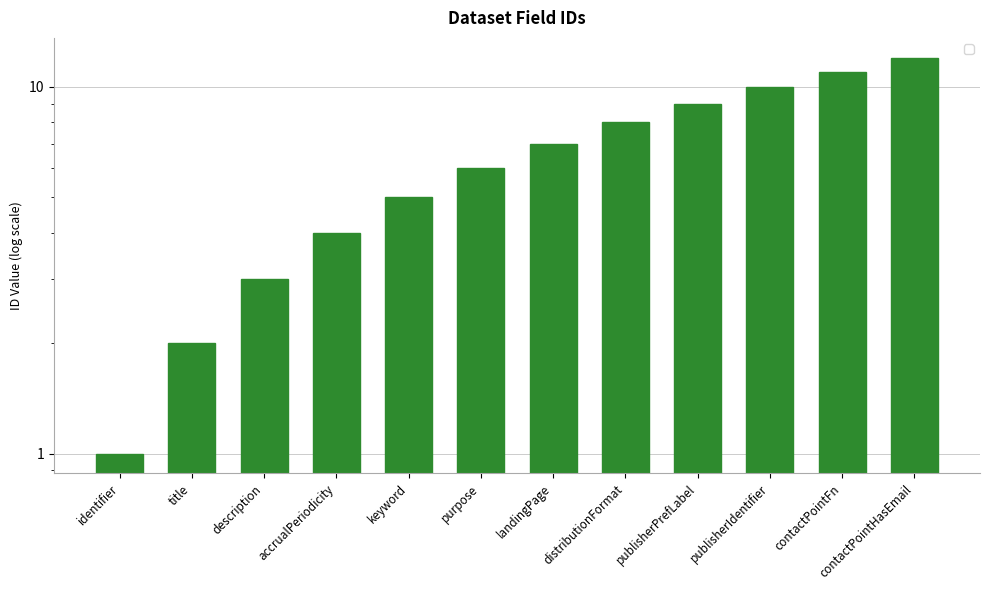

Reading left to right, transcribe all the data shown in this chart.

identifier=1	title=2	description=3	accrualPeriodicity=4	keyword=5	purpose=6	landingPage=7	distributionFormat=8	publisherPrefLabel=9	publisherIdentifier=10	contactPointFn=11	contactPointHasEmail=12